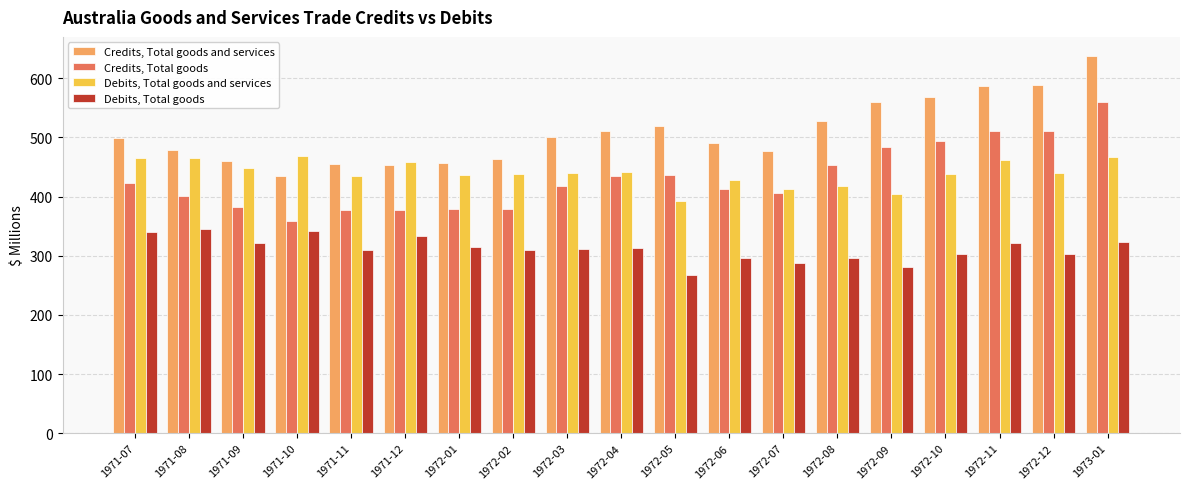

What is the label of the 8th bar from the right?

1972-06